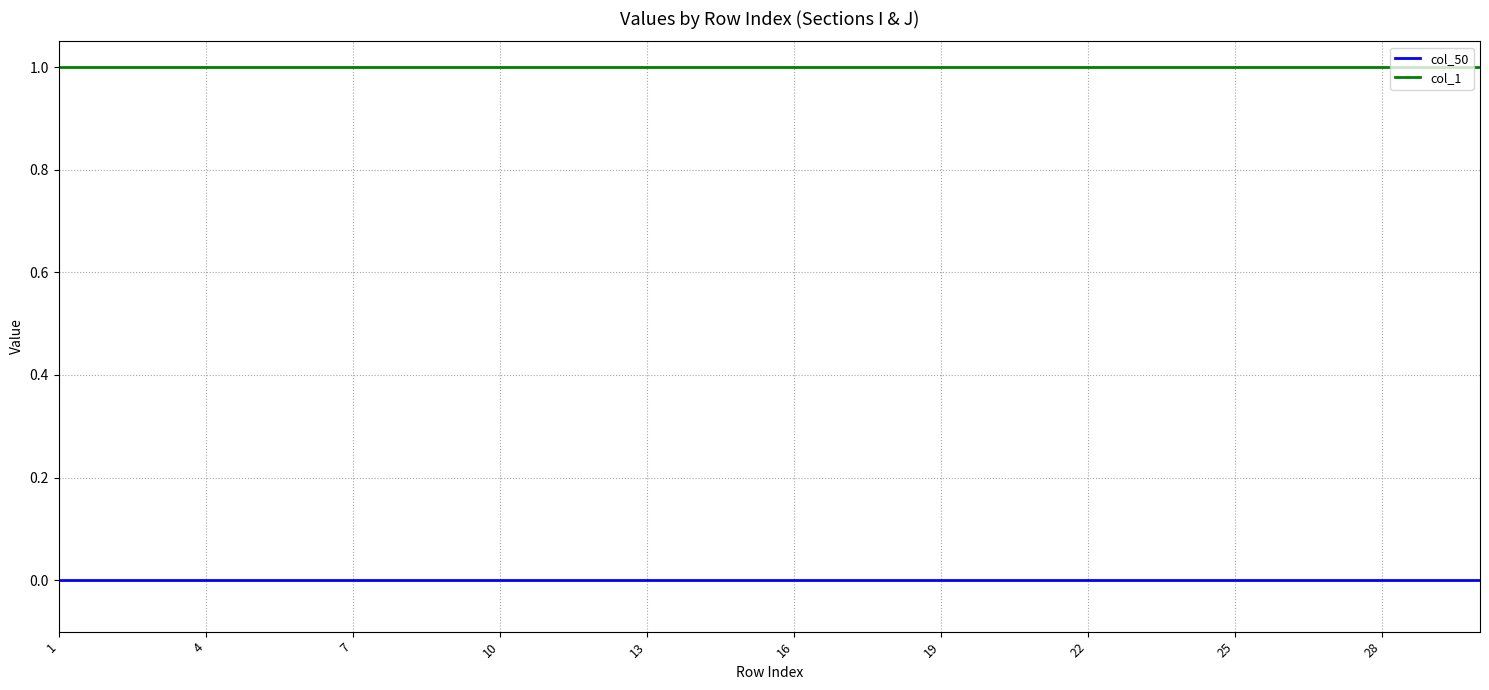

Which series has the largest total across all categories?

col_1